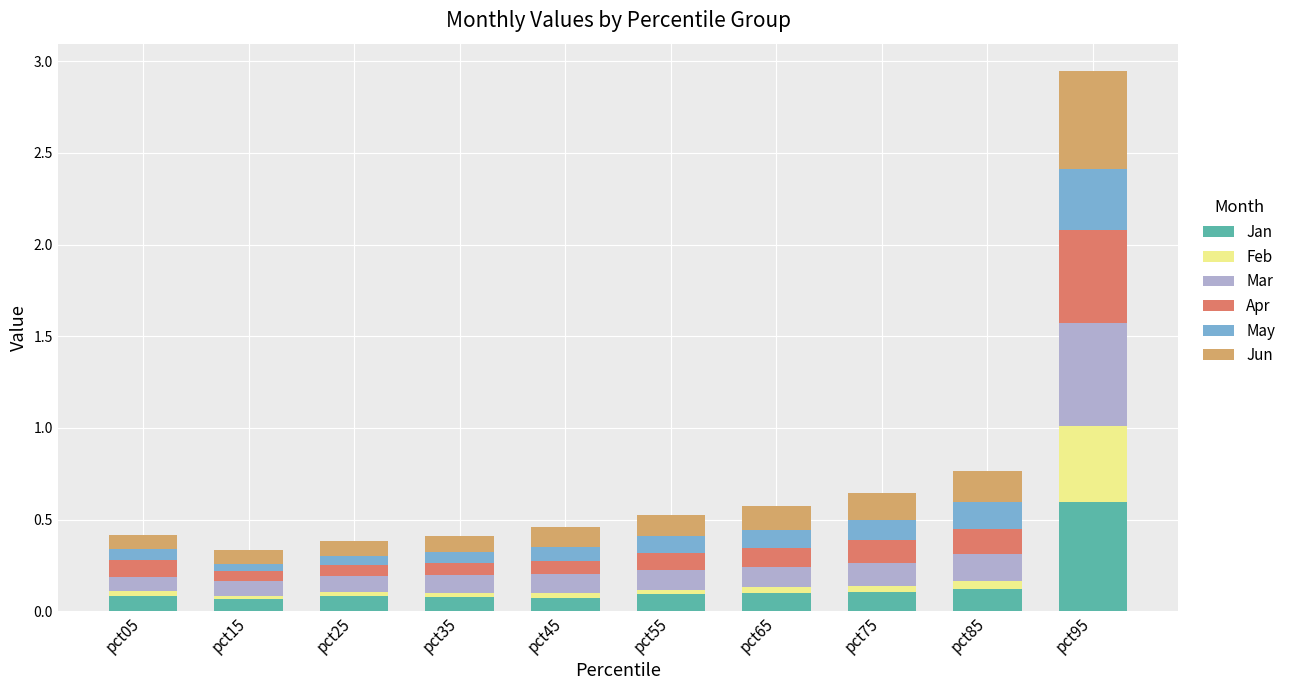

What is the sum of all Jan values?

1.4